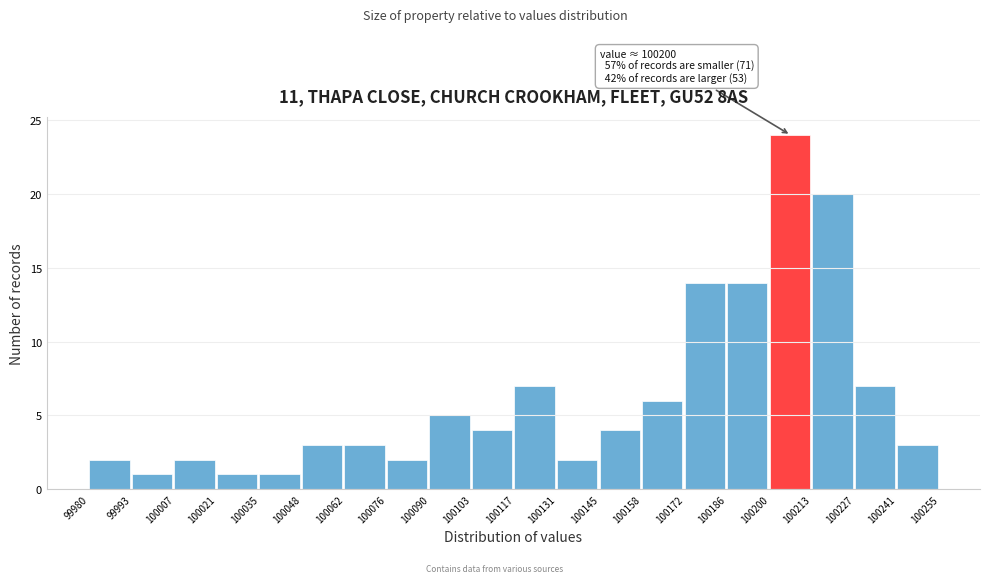

Which range on the x-axis has the tallest bar?

100200 to 100213